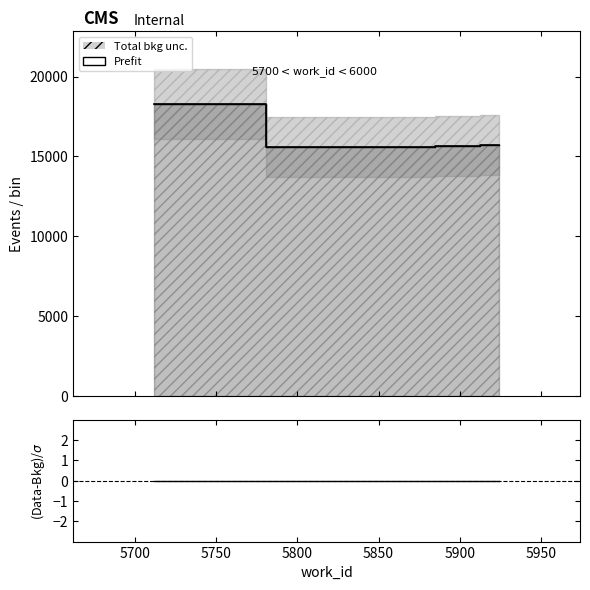

Reading right to left, list all the values displayed in this chart.

Prefit: 15705	15703	15668	15608	15607	15581	18258
(Data-Bkg)/σ: 0	0	0	0	0	0	0